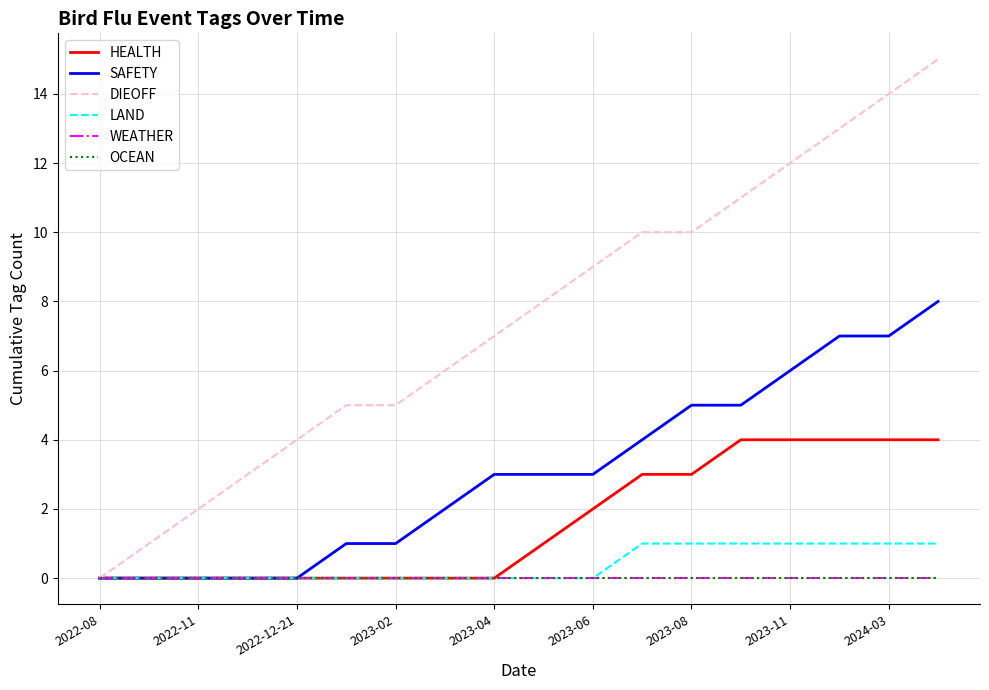

Is this an area chart (filled region under the line)?

No